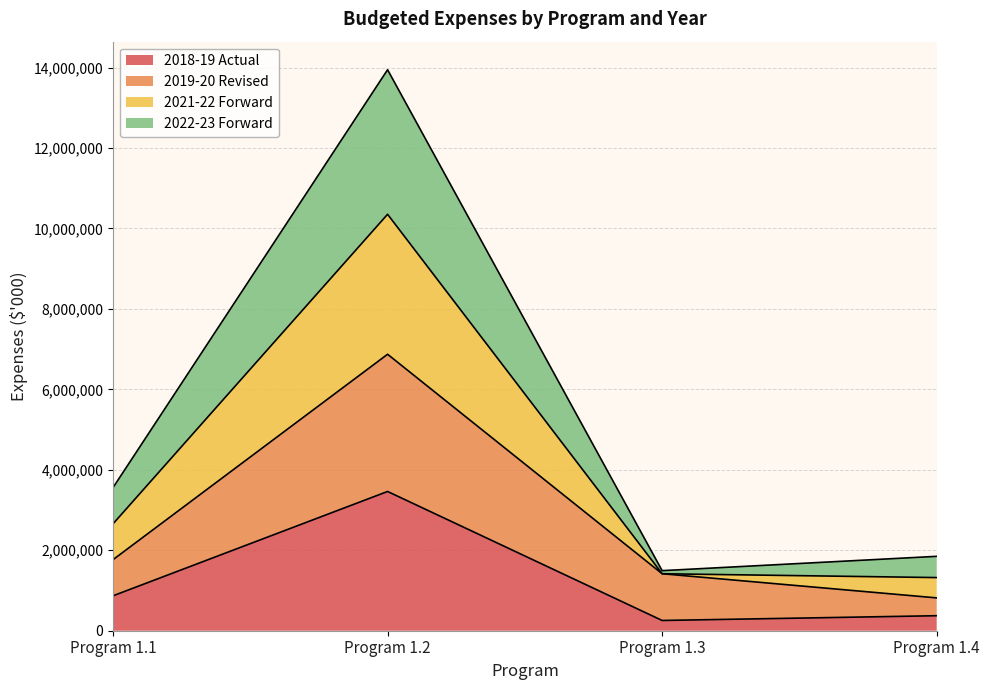

The value of 2018-19 Actual at Program 1.2 is 1436185. True or false?

False